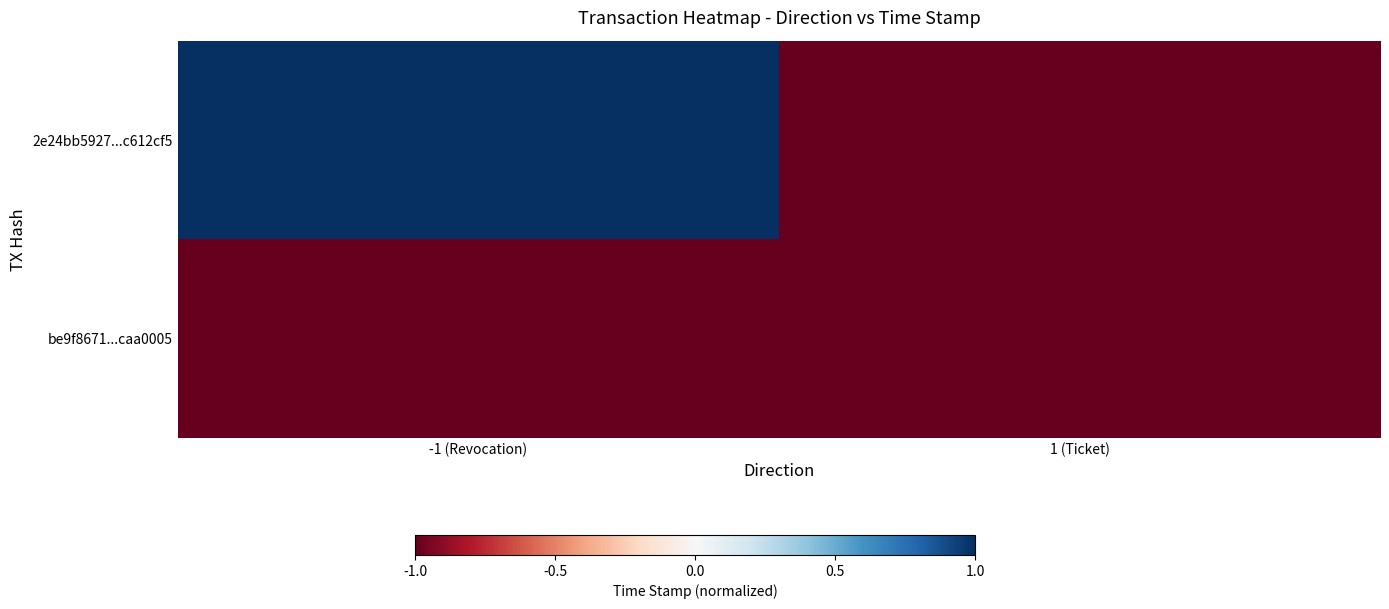

List the series in order of their overall mean, highest first.

2e24bb5927...c612cf5, be9f8671...caa0005